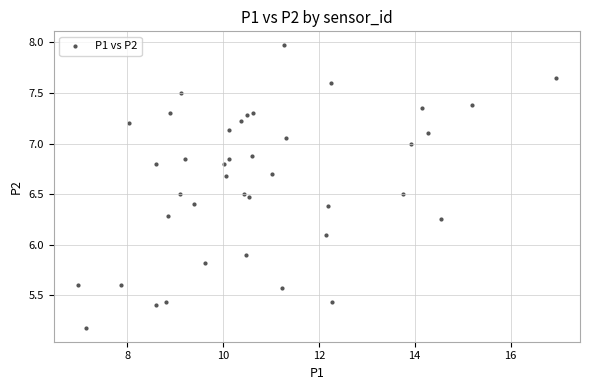

What is the range of Y values (max minus min)?

2.8